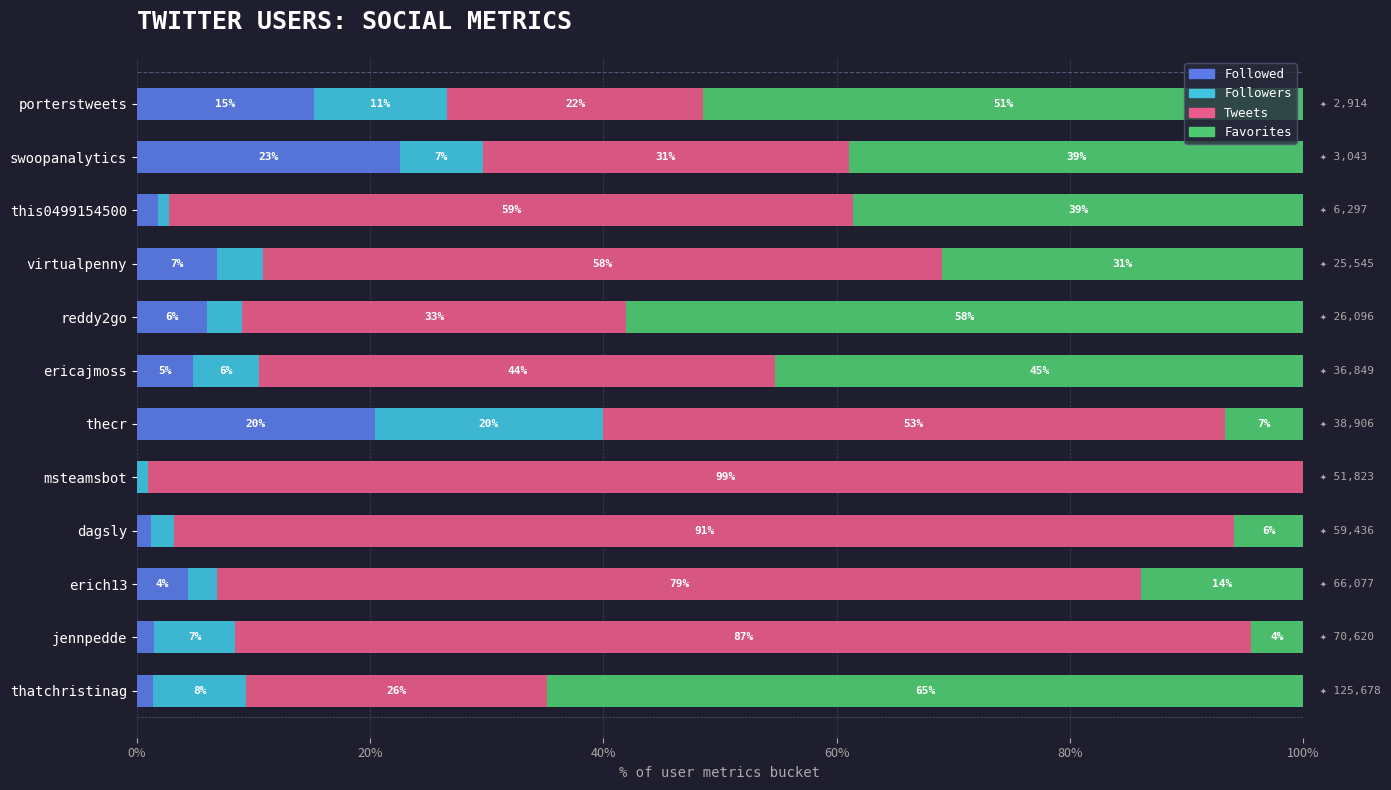

What is the maximum value for Followed?

22.6